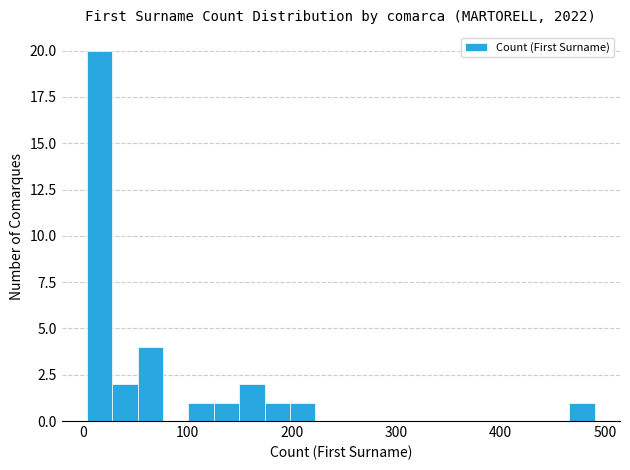

Read against the x-axis, roughly where is the centre of the tallest bar?

20